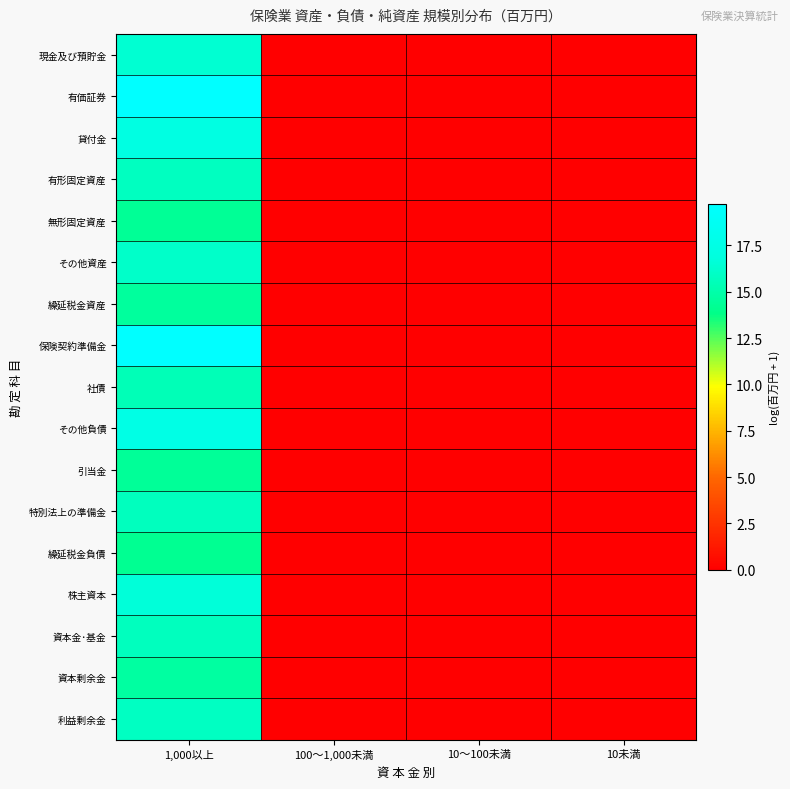

Between 1,000以上 and 100～1,000未満, which series saw the biggest shift?

有価証券